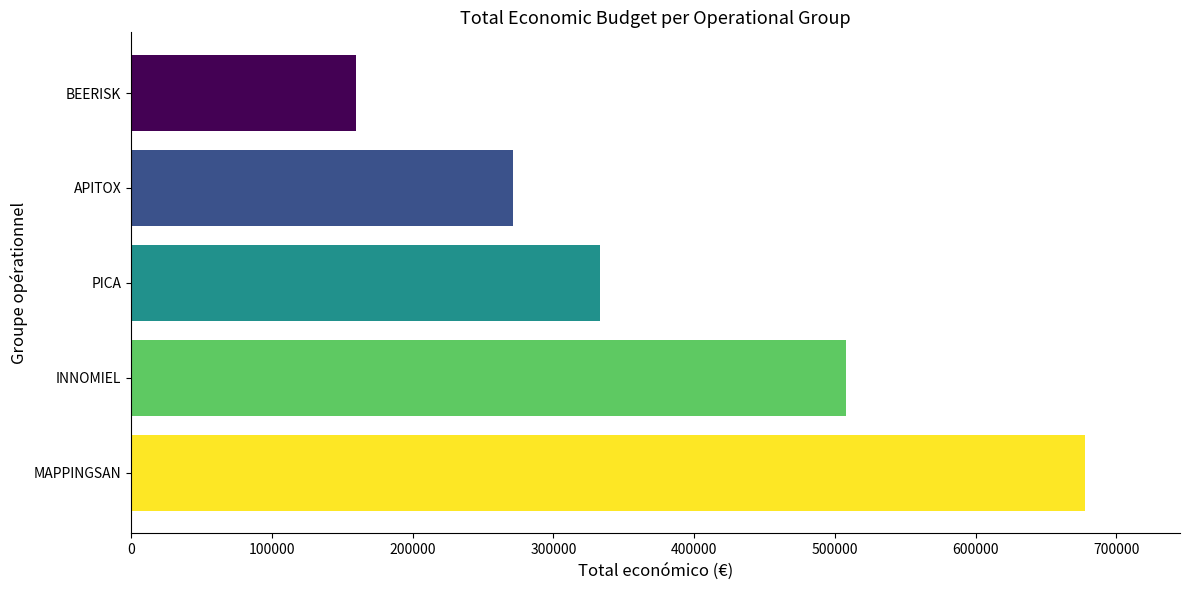

Does the chart contain stacked bars?

No